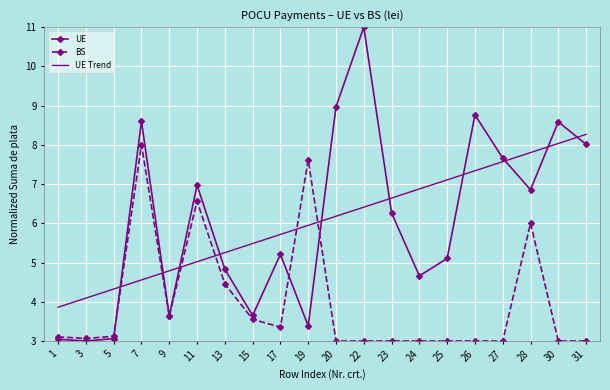

What is the average value of the BS series?

4.0